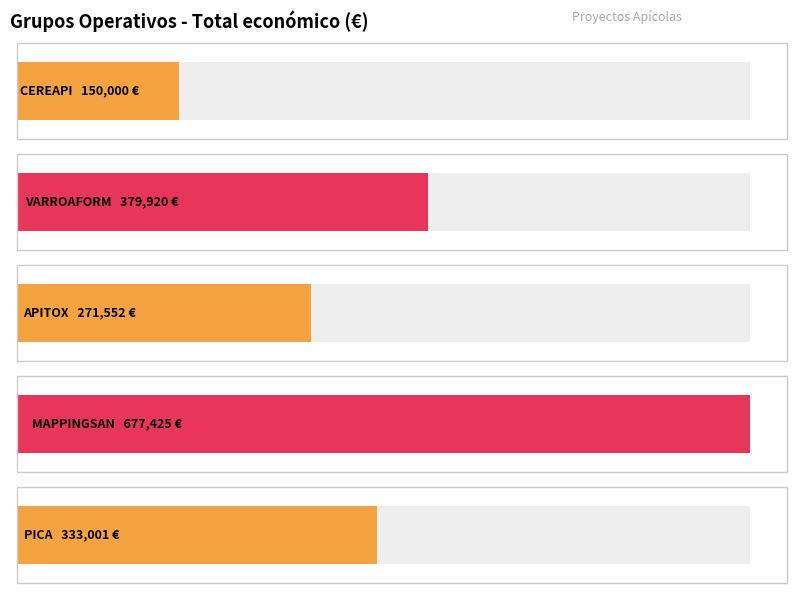

True or false: the data shows 463785 at 2018.

False